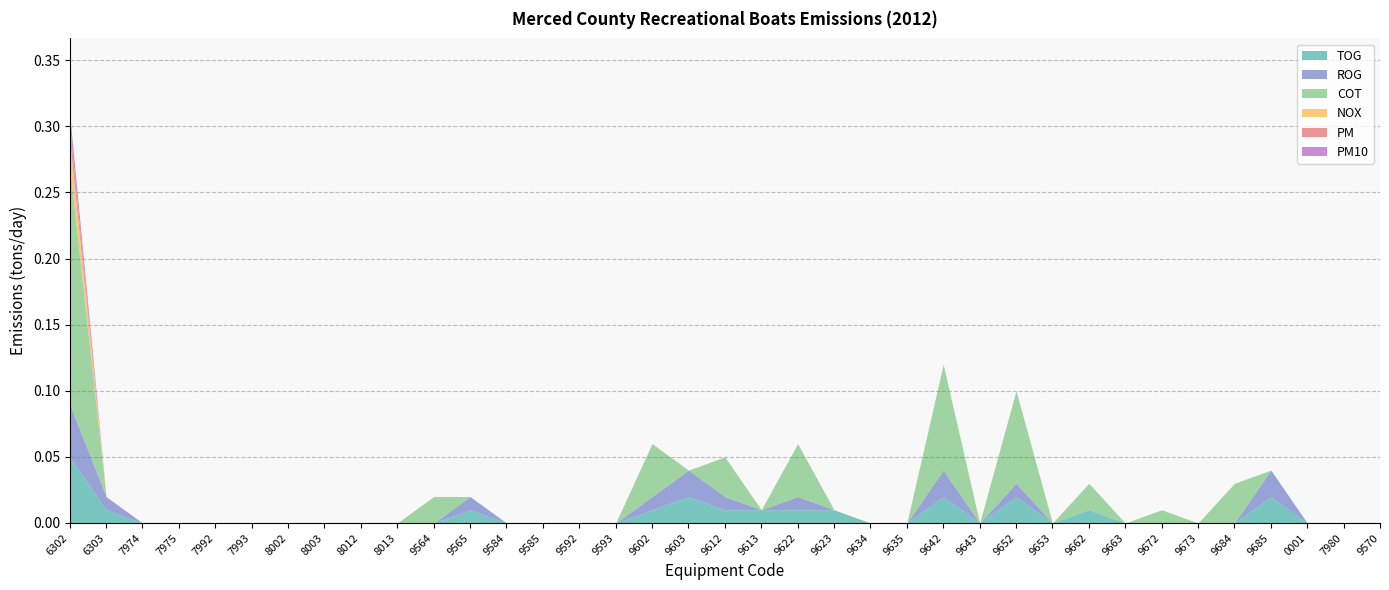

Between 9613 and 9612, which is larger?

9613